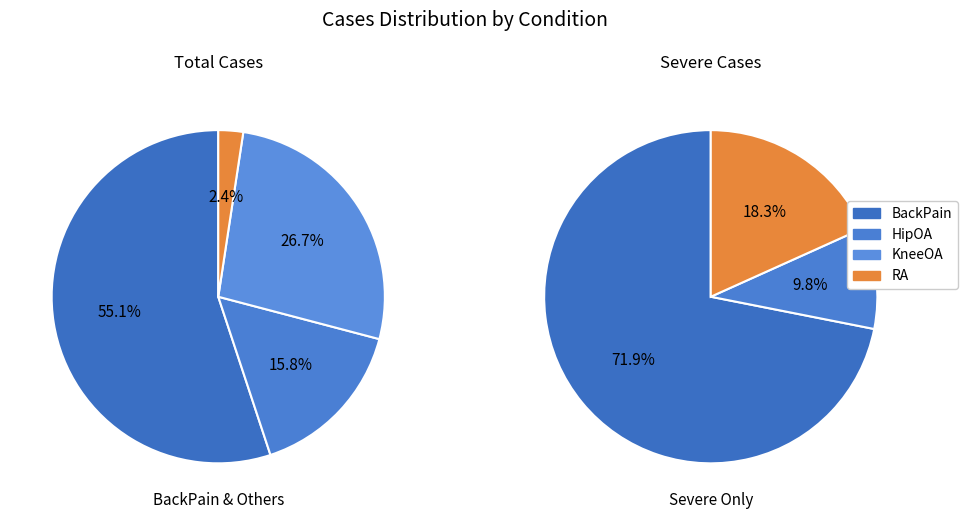

Approximately how many times larger is the value at BackPain compared to RA?

22.9